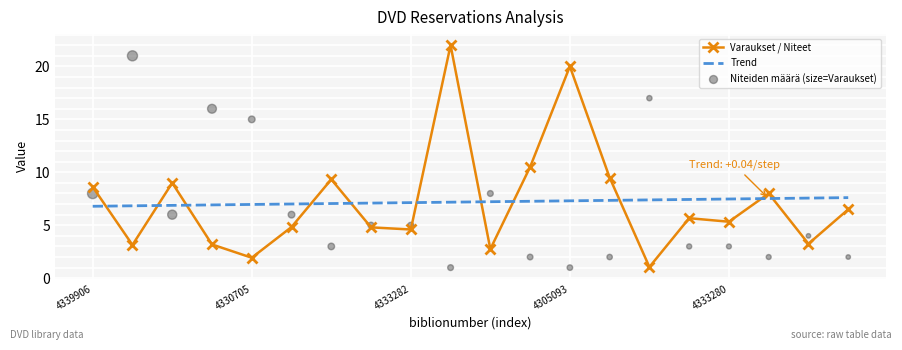

At how many categories does at least one series exceed 19?

3